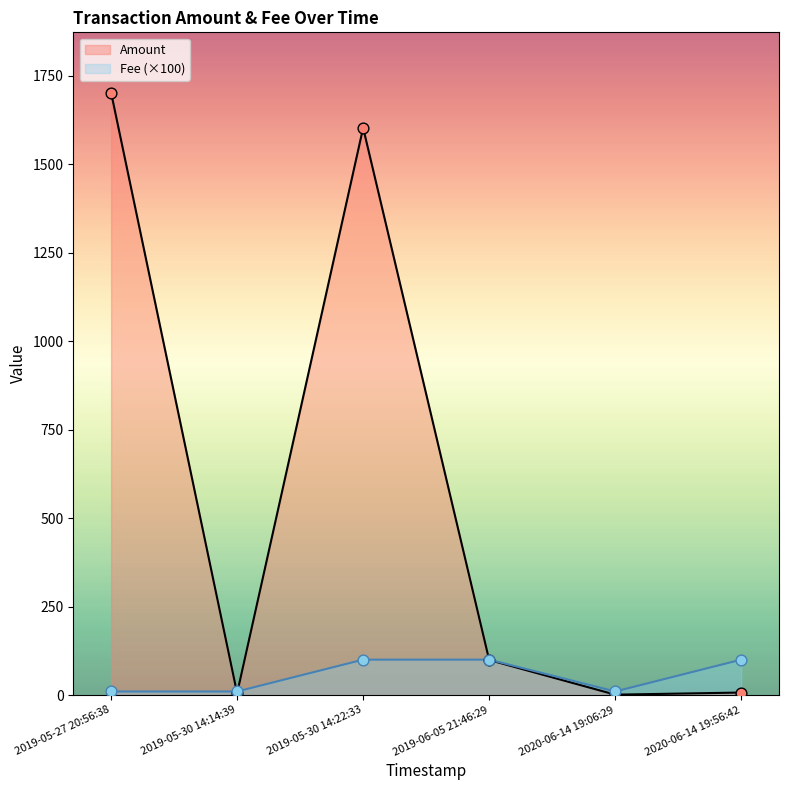

Which series has the largest Y range (max minus min)?

Amount